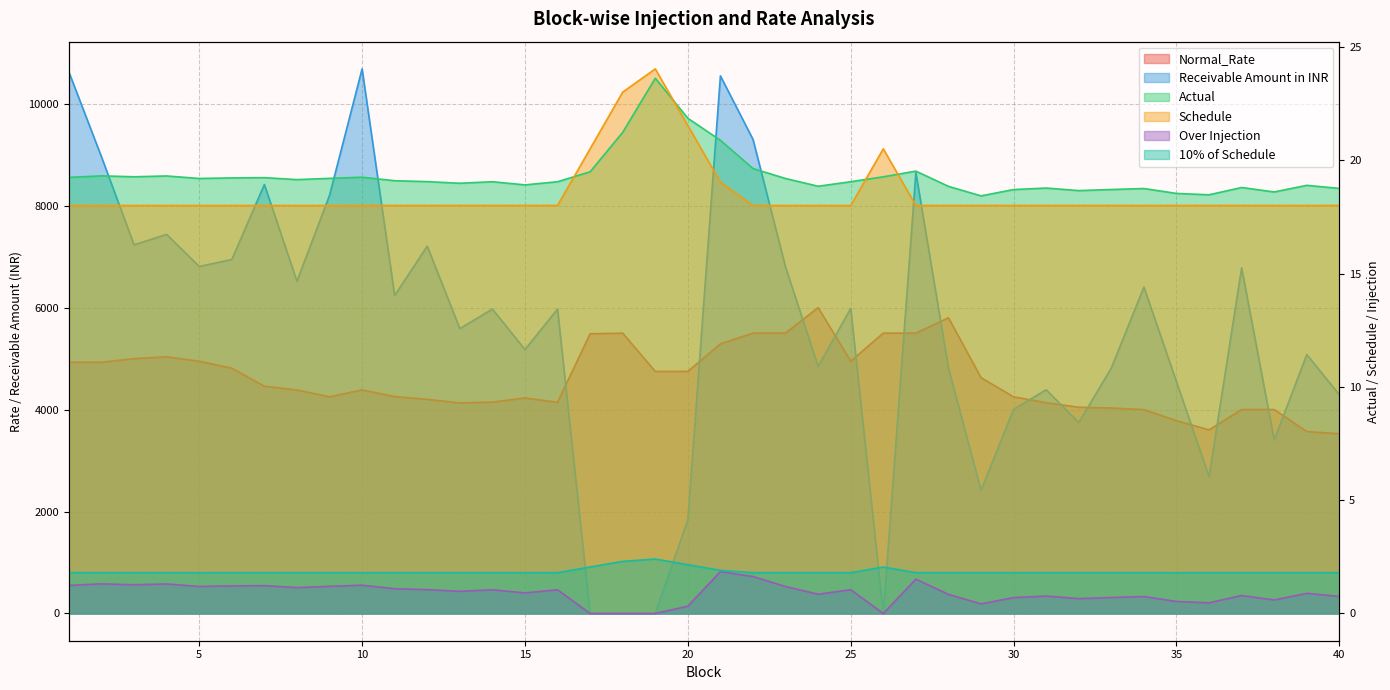

Where is the first local minimum for Schedule?

34